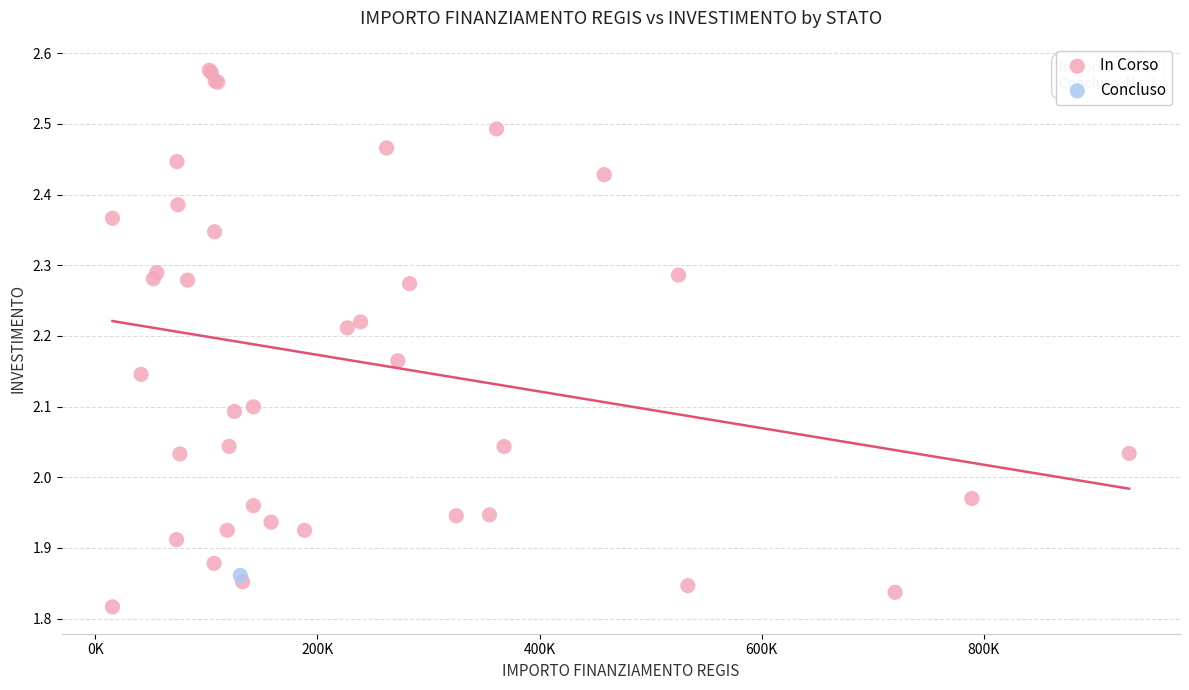

What are all the series names shown in the legend?

In Corso, Concluso